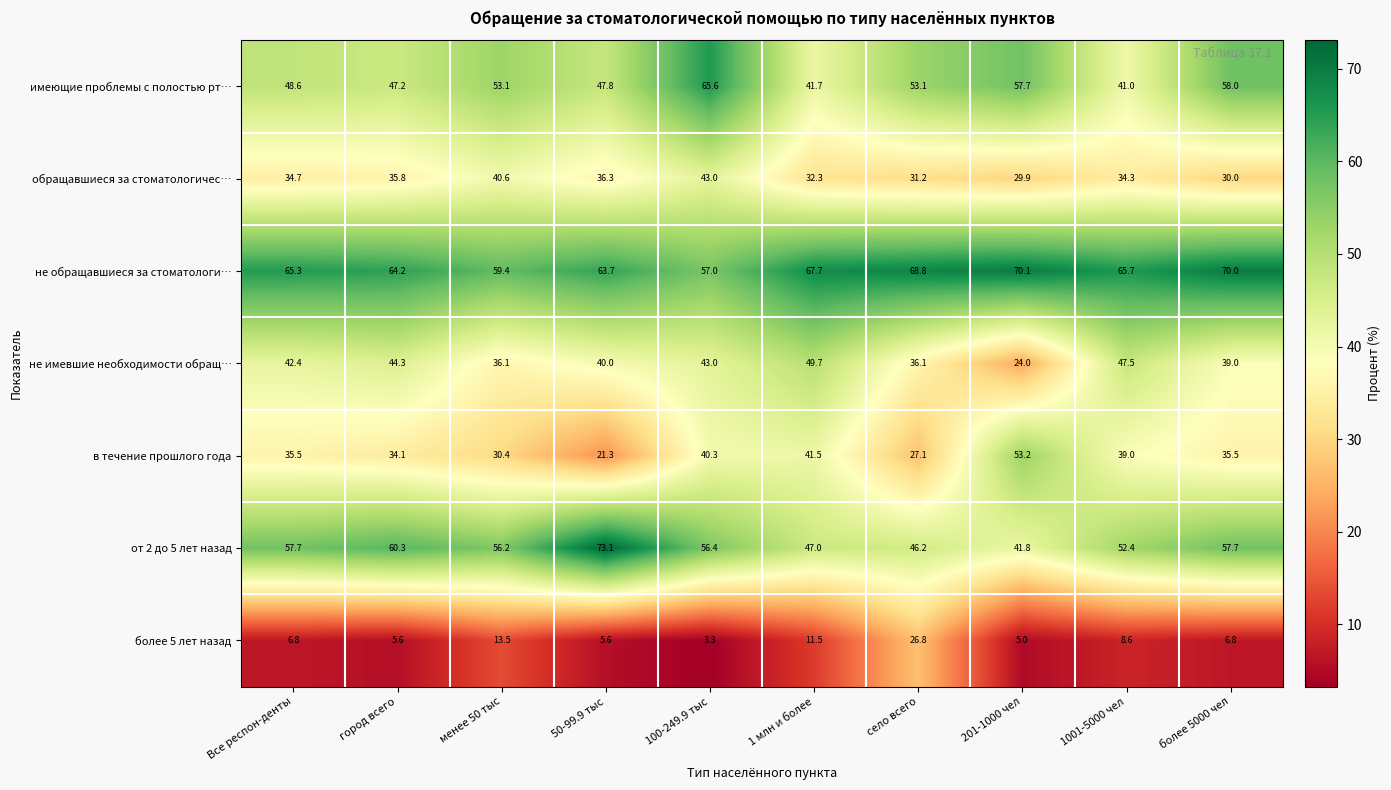

What is the difference between the highest and lowest values at 100-249.9 тыс?

62.3